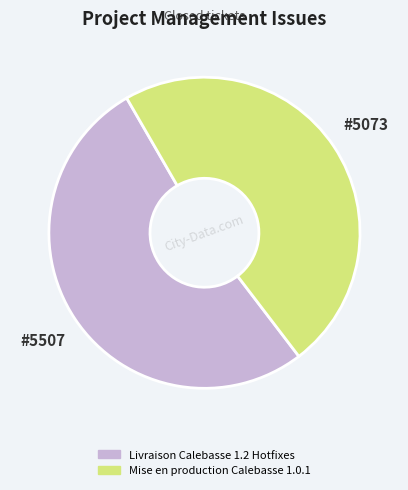

Is it true that Livraison Calebasse 1.2 Hotfixes is 62% of the pie?

False